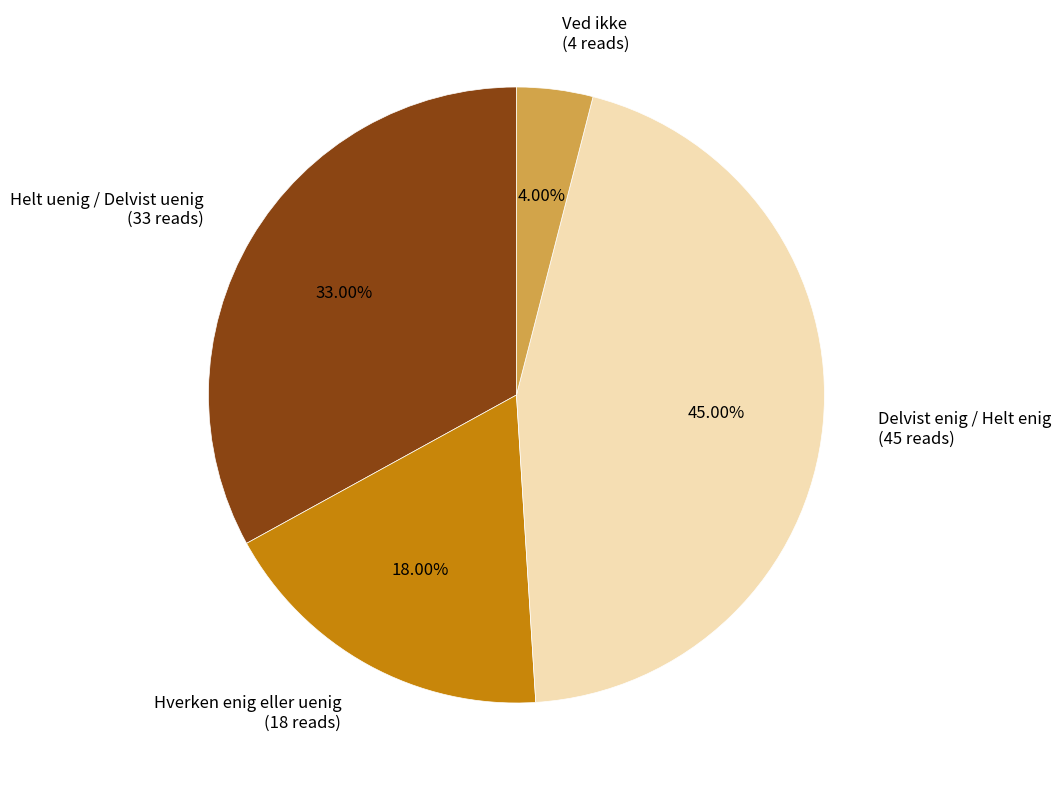

Does Delvist enig / Helt enig account for over 50% of the chart?

No